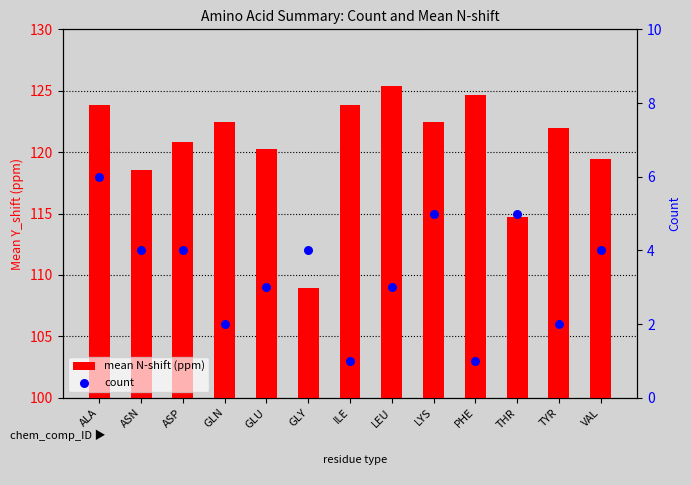

At which category is the sum across all series the highest?

ALA